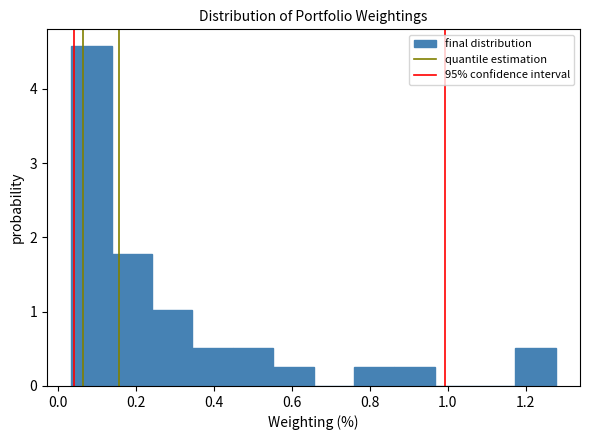

Reading left to right, list every bar in this chart as the range it spans on the x-axis followed by its height. Neither the bar edges nor the heights are printed on the chart, so give them approximately, as read against the axes.

0.04 to 0.14: 4.6
0.14 to 0.24: 1.8
0.24 to 0.34: 1.0
0.34 to 0.44: 0.5
0.44 to 0.56: 0.5
0.56 to 0.66: 0.3
0.66 to 0.76: 0
0.76 to 0.86: 0.3
0.86 to 0.96: 0.3
0.96 to 1.06: 0
1.06 to 1.18: 0
1.18 to 1.28: 0.5